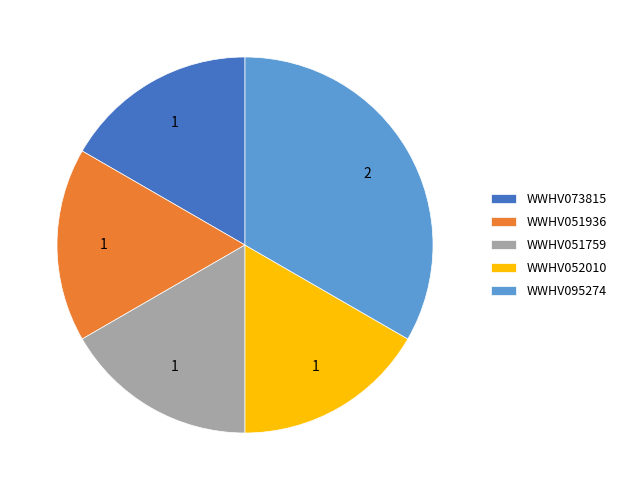

Is there a majority slice in this chart?

No